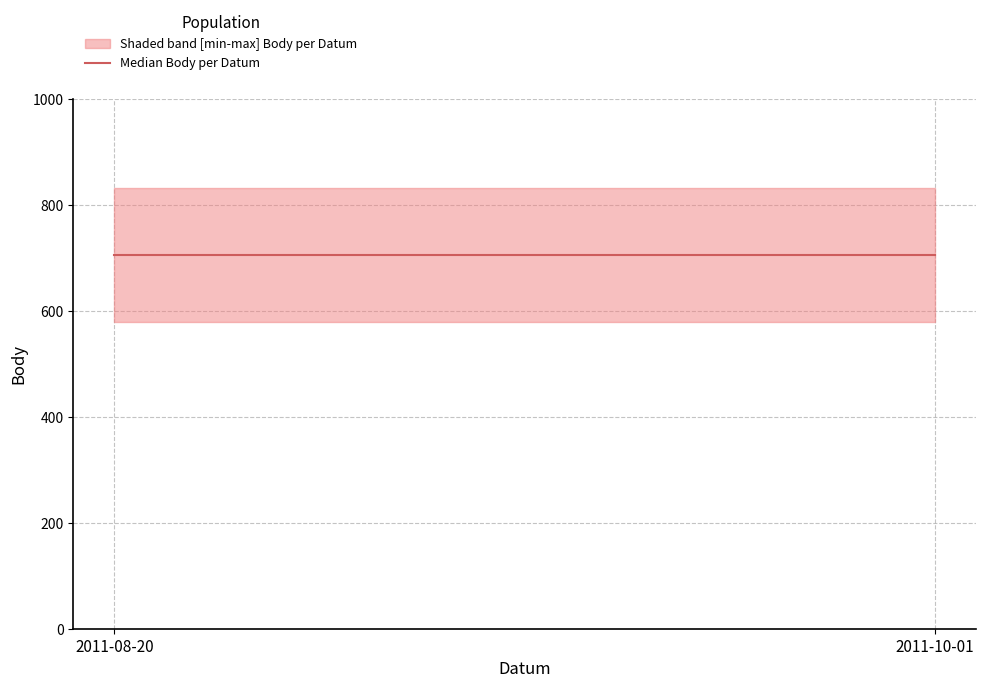

Does the chart have visible grid lines?

Yes